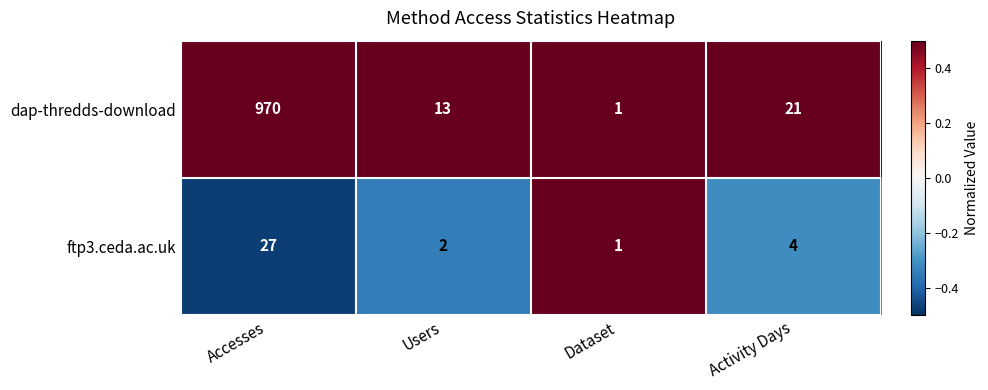

At which label does ftp3.ceda.ac.uk first exceed 4?

Accesses